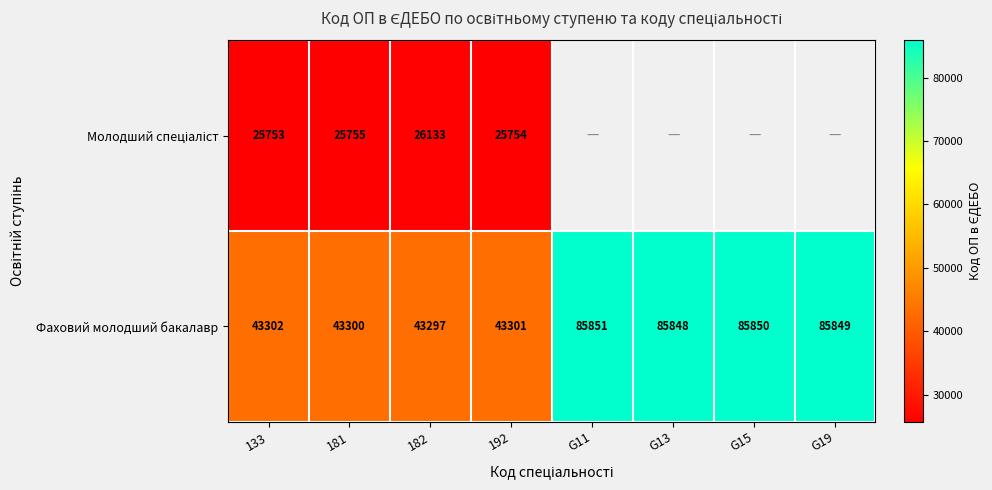

Is it true that Фаховий молодший бакалавр equals 85850 at G15?

True